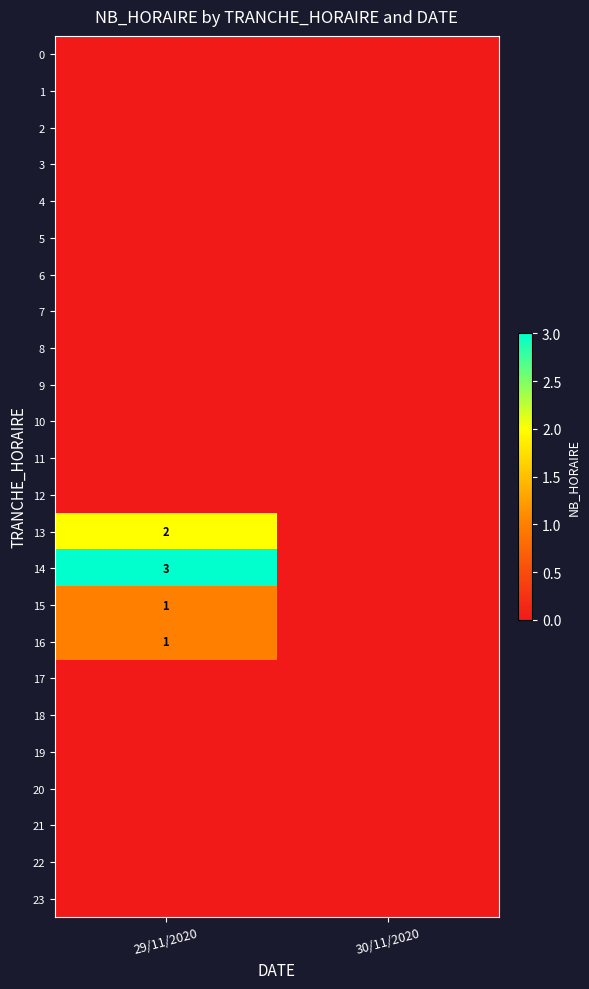

True or false: 16 has a value of 1 at 29/11/2020.

True